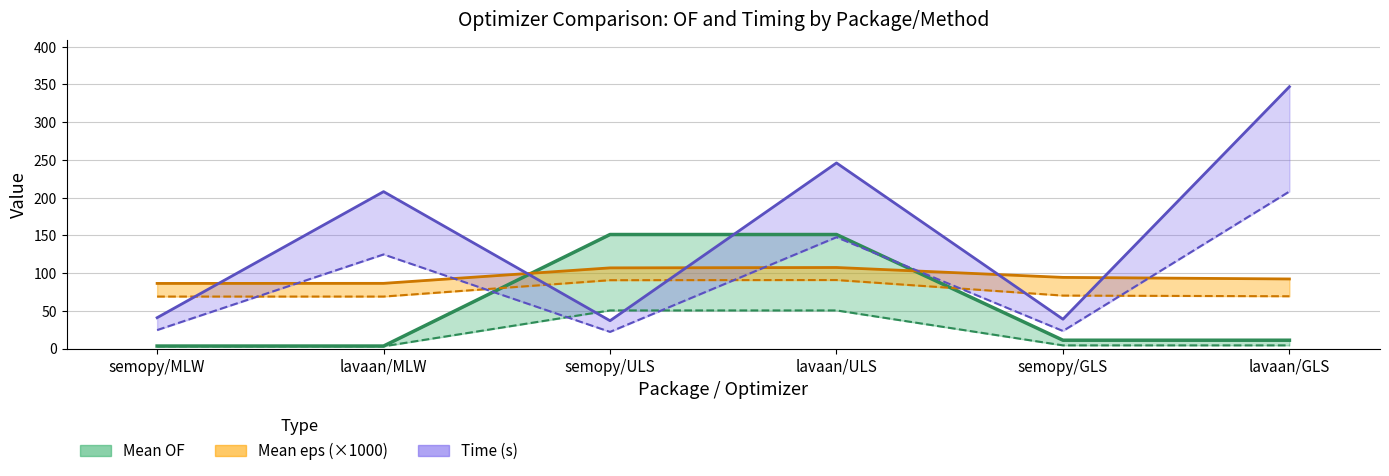

What position from the right is lavaan/GLS?

1